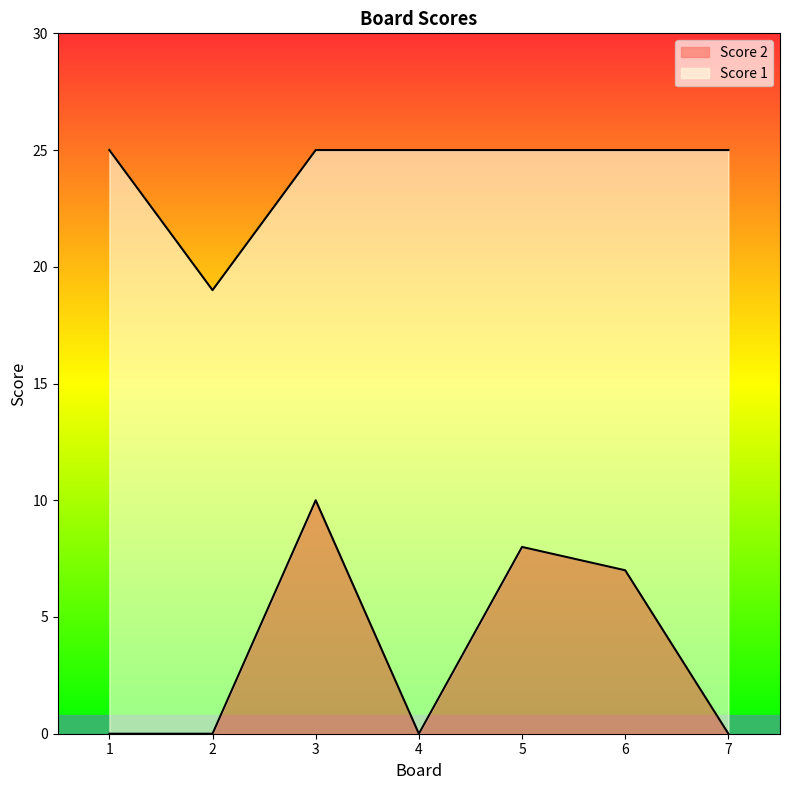

Count the Score 1 values in the range 25 to 26.

6